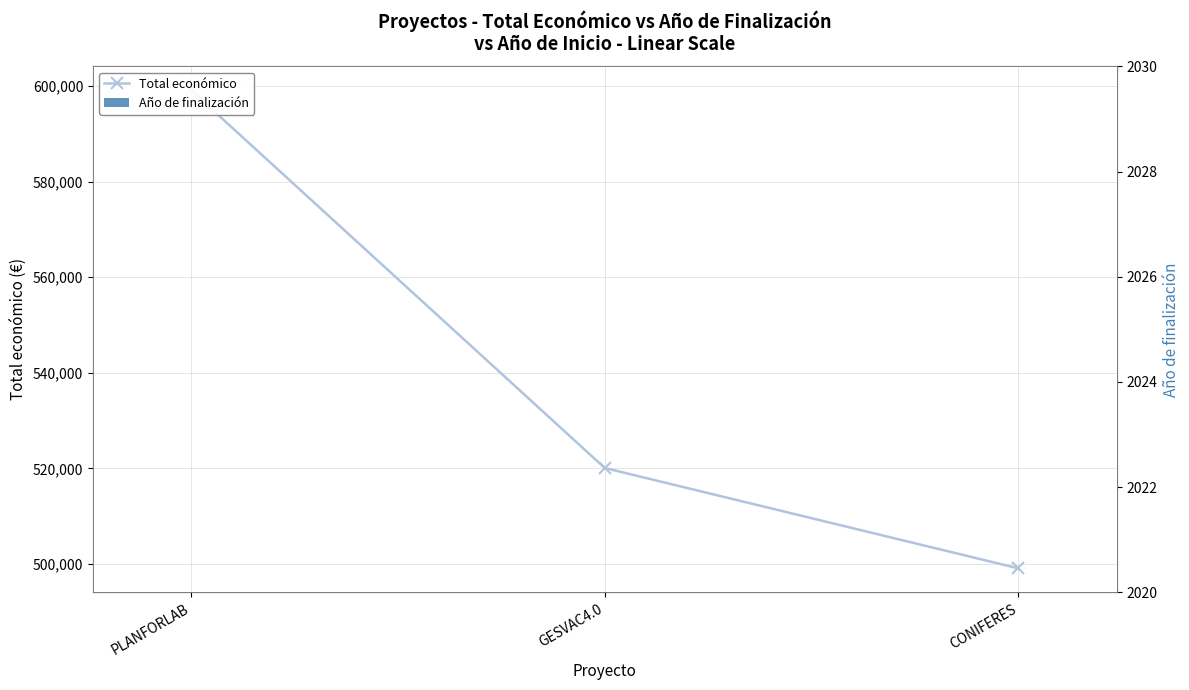

Reading left to right, transcribe all the data shown in this chart.

Total económico: 599134	520062	499059
Año de finalización: 2027	2027	2026